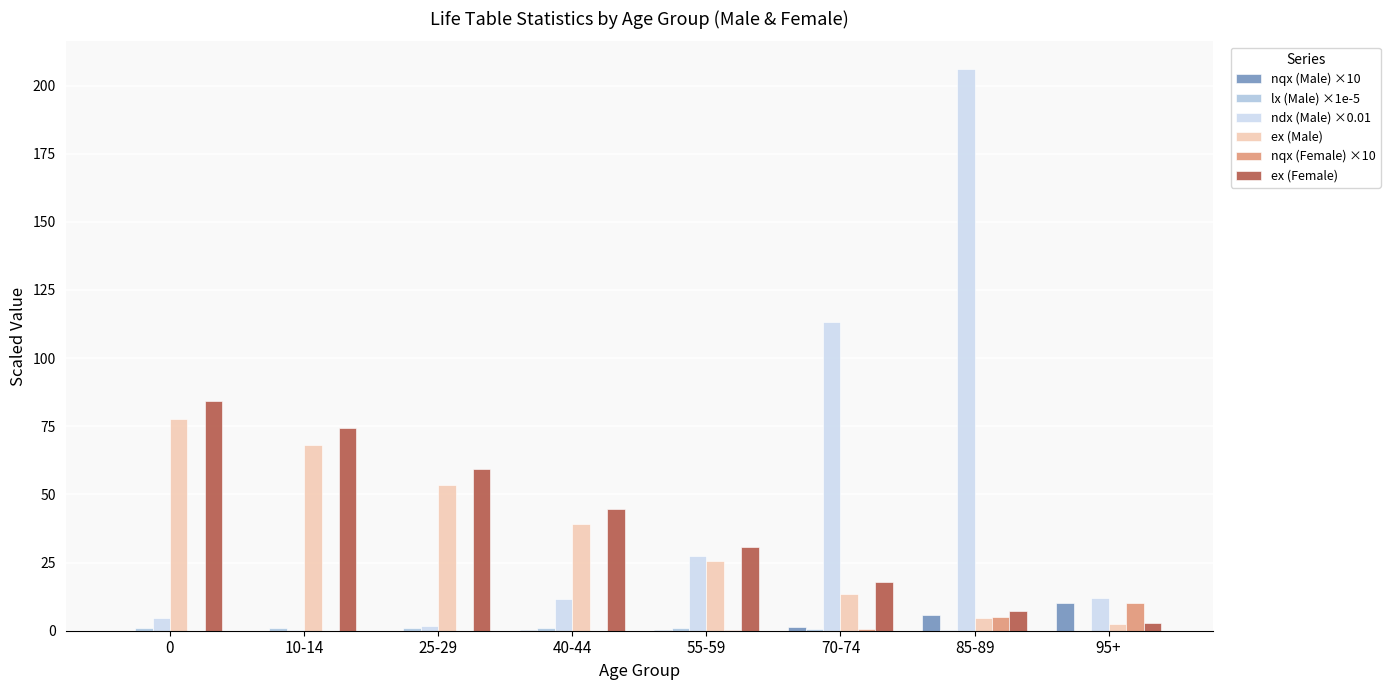

What is the sum of all nqx (Male) ×10 values?

17.6